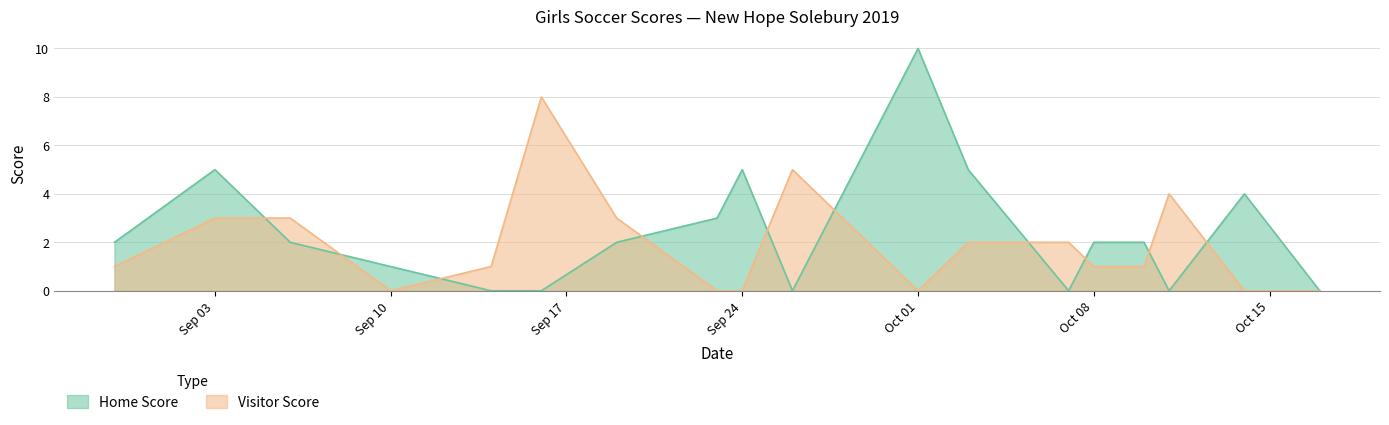

How many intersections are there between Home Score and Visitor Score?

10